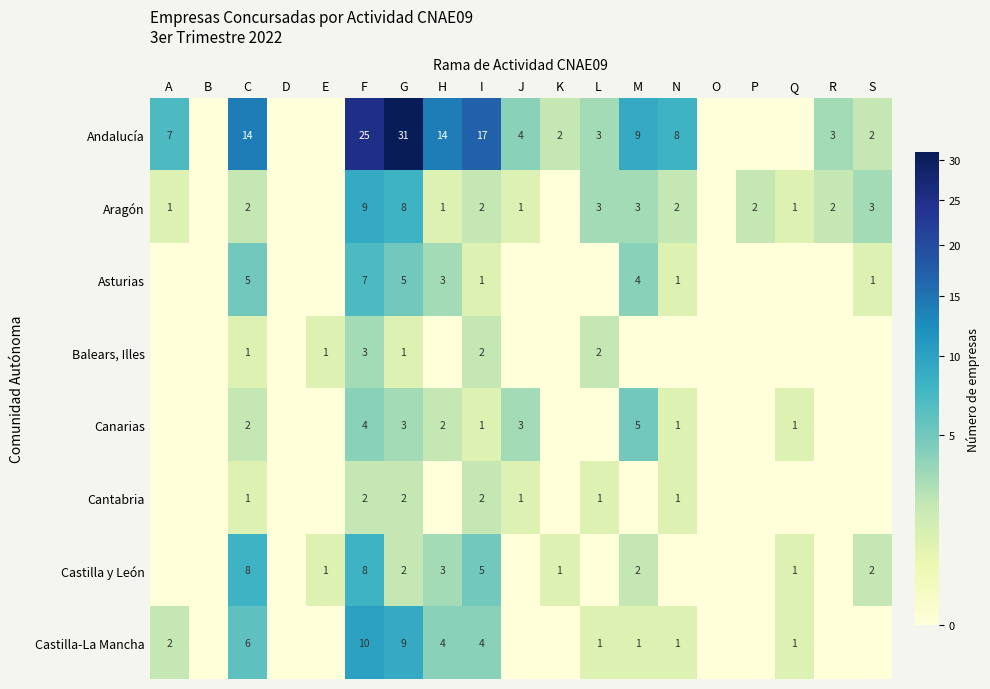

How many categories are shown in the chart?

19